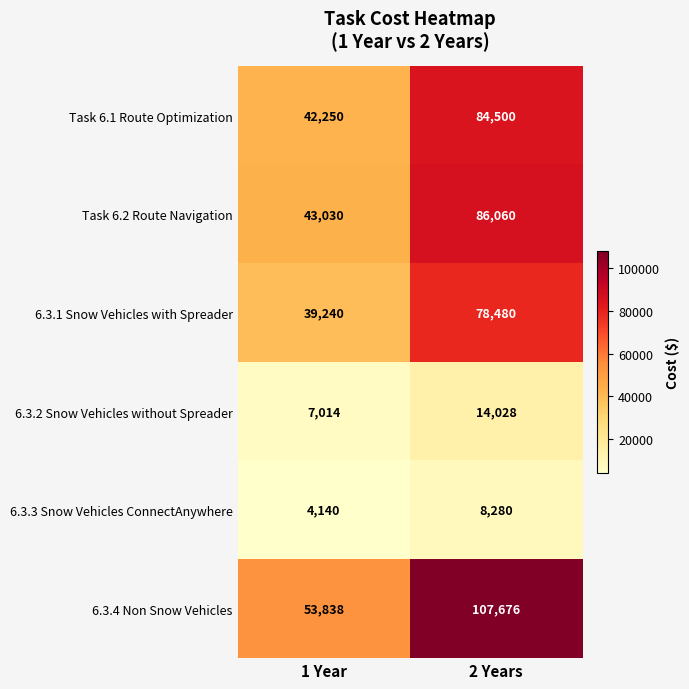

Which category has the lowest value in the 6.3.2 Snow Vehicles without Spreader series?

1 Year